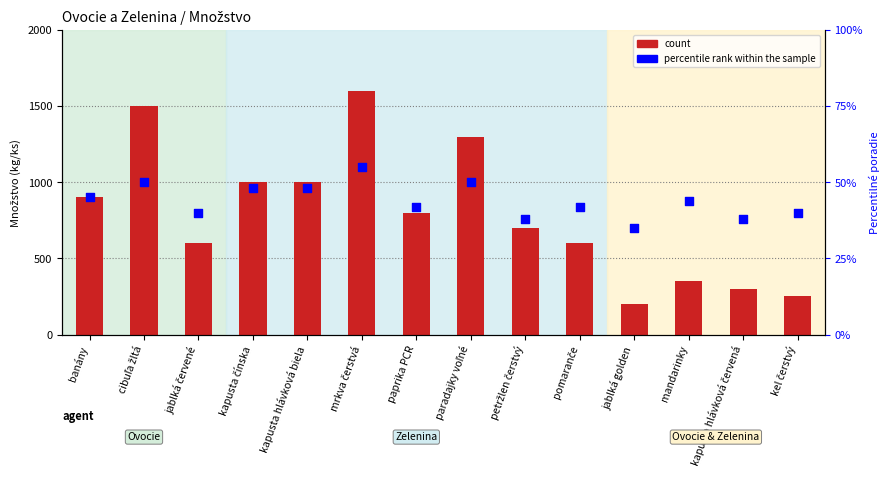

Is the value of percentile rank within the sample at banány greater than the value of count at kapusta hlávková červená?

No